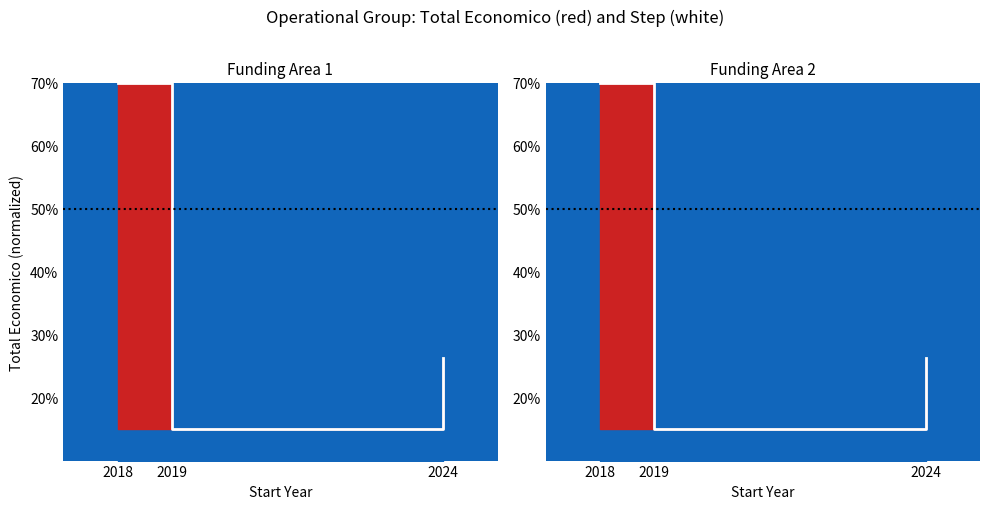

Reading right to left, transcribe all the data shown in this chart.

26.3	15.0	70.0